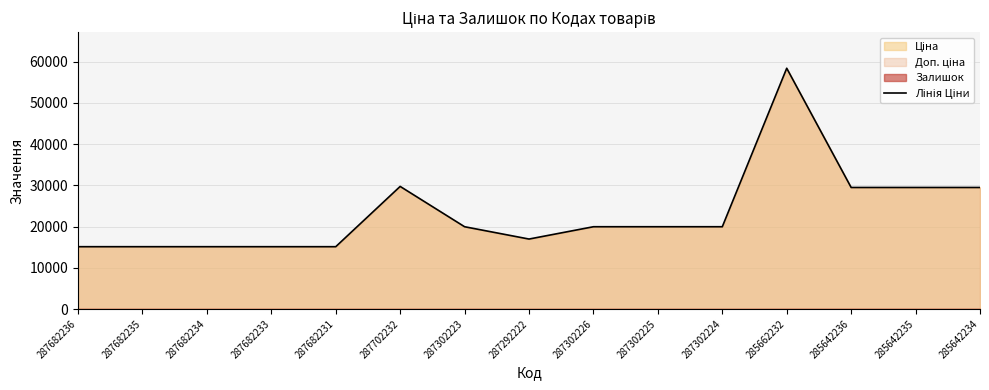

True or false: the data shows 42846.7 at 285642236.

False